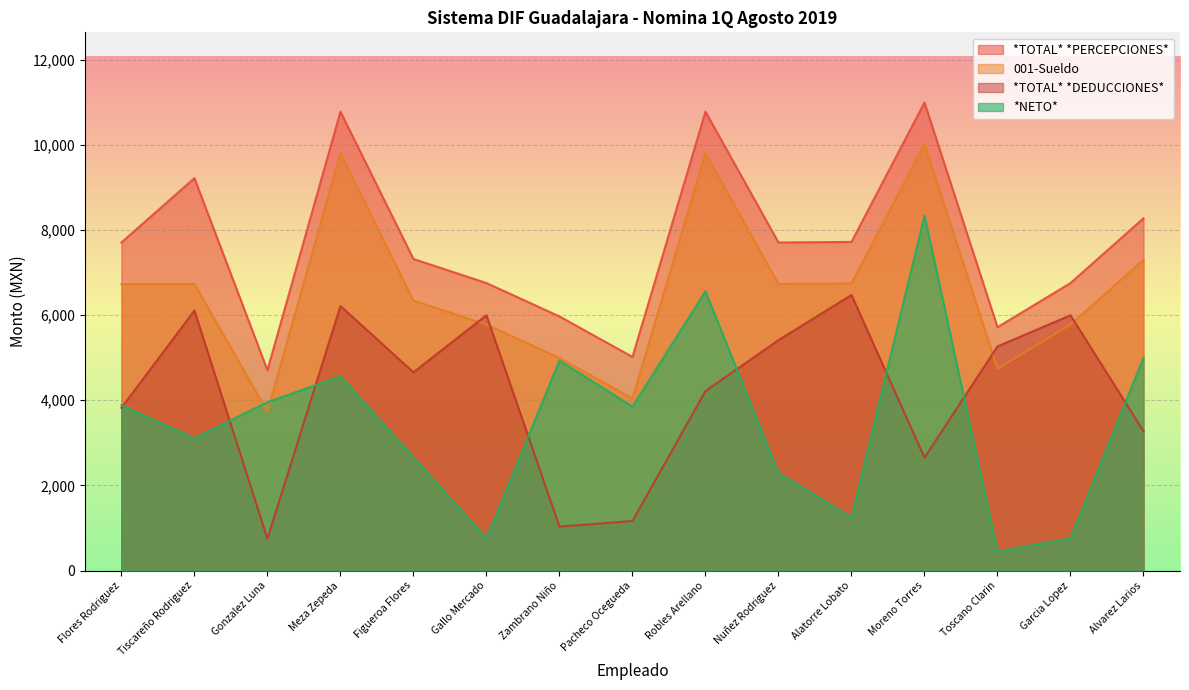

At which category does *TOTAL* *PERCEPCIONES* reach its first local valley?

Gonzalez Luna